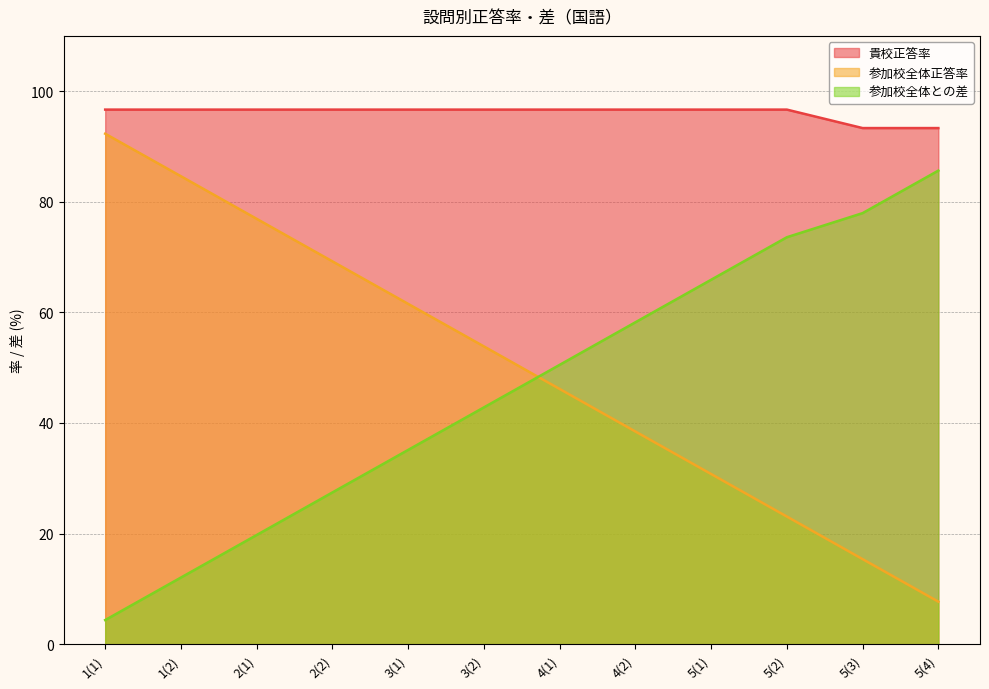

At 1(1), list the series in order from smallest to largest.

参加校全体との差, 参加校全体正答率, 貴校正答率